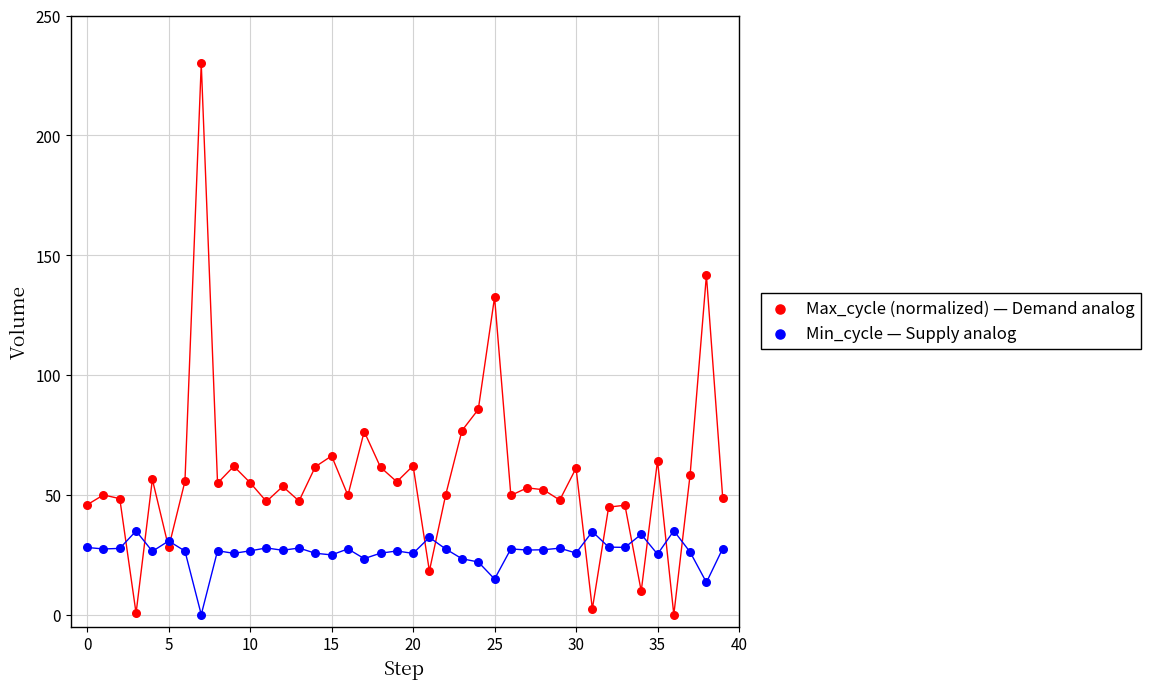

In the Max_cycle (normalized) — Demand analog series, what Y value is closest to 115?

132.4